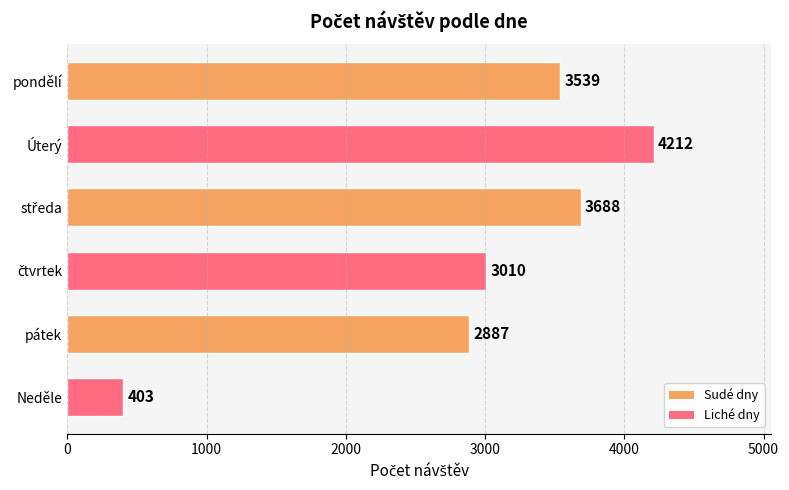

What is the change in value from pátek to Neděle?

-2484